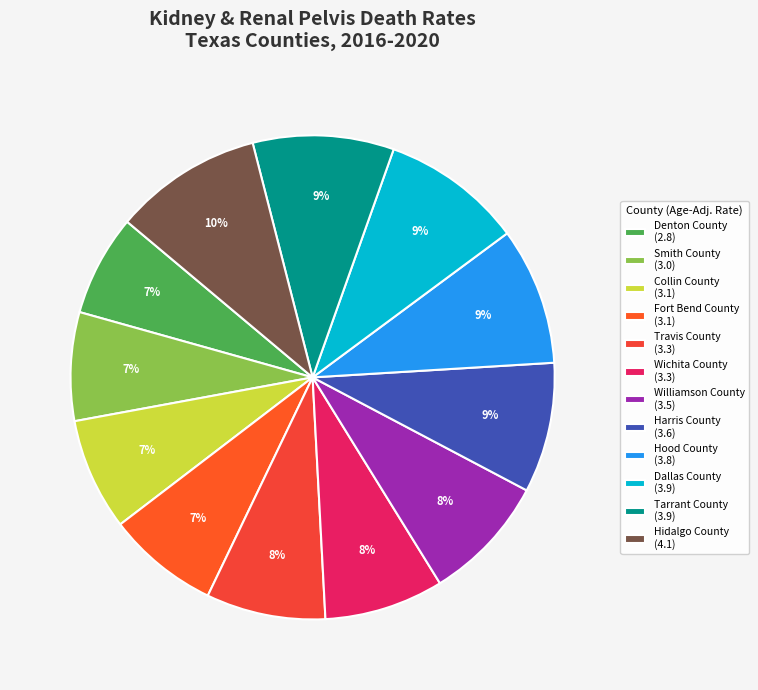

Is it true that Denton County is 7% of the pie?

True